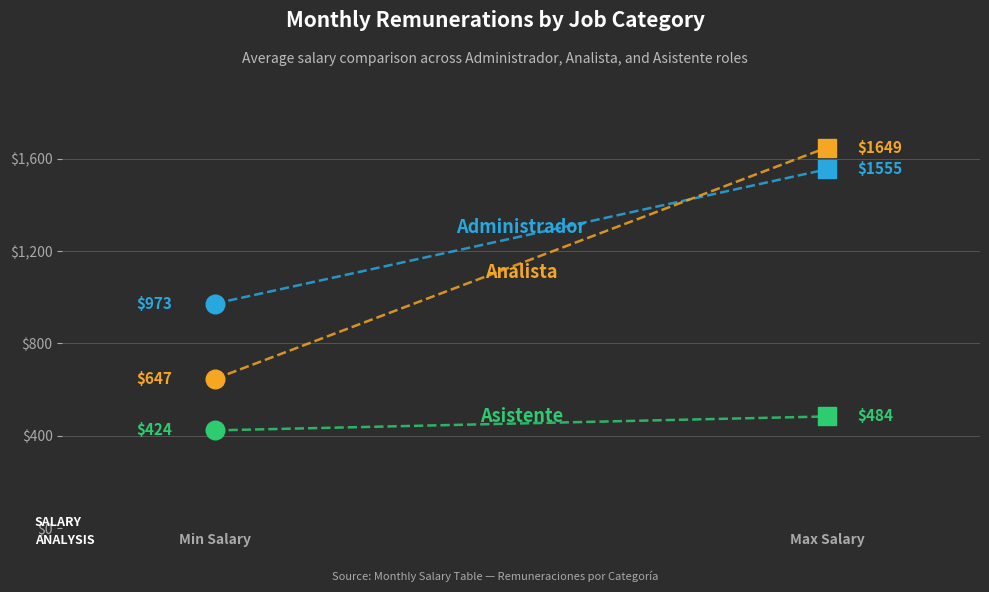

At which category is the sum across all series the highest?

Max Salary